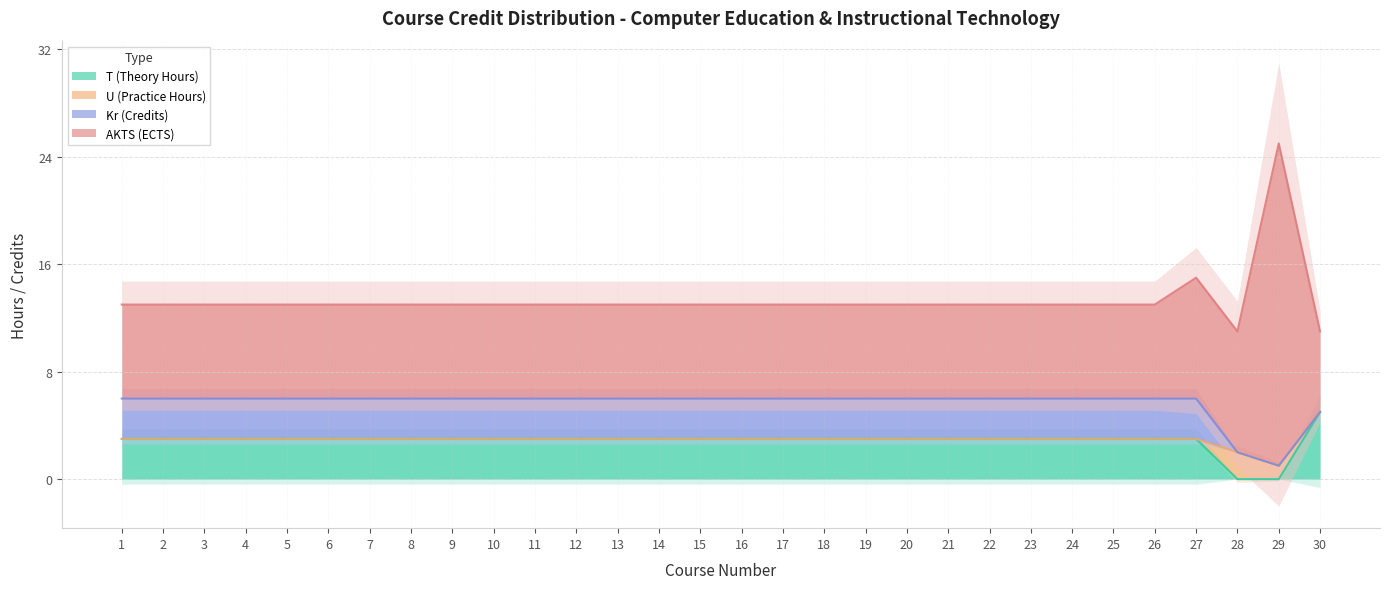

Which series has the largest total across all categories?

AKTS (ECTS)